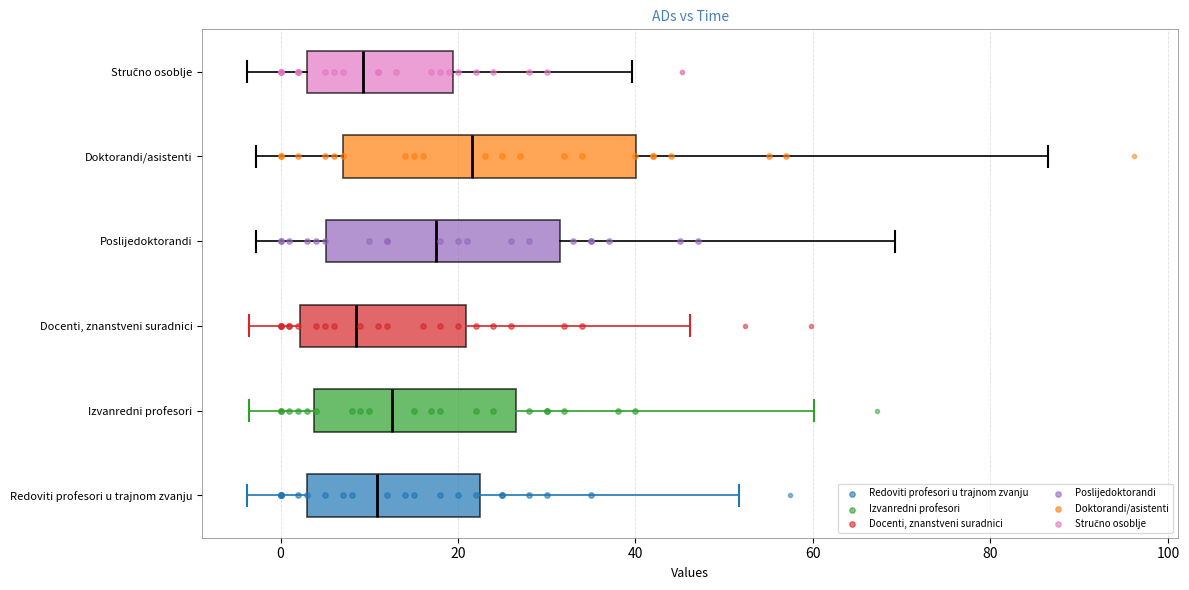

Which box has the furthest to the right median line?

Doktorandi/asistenti